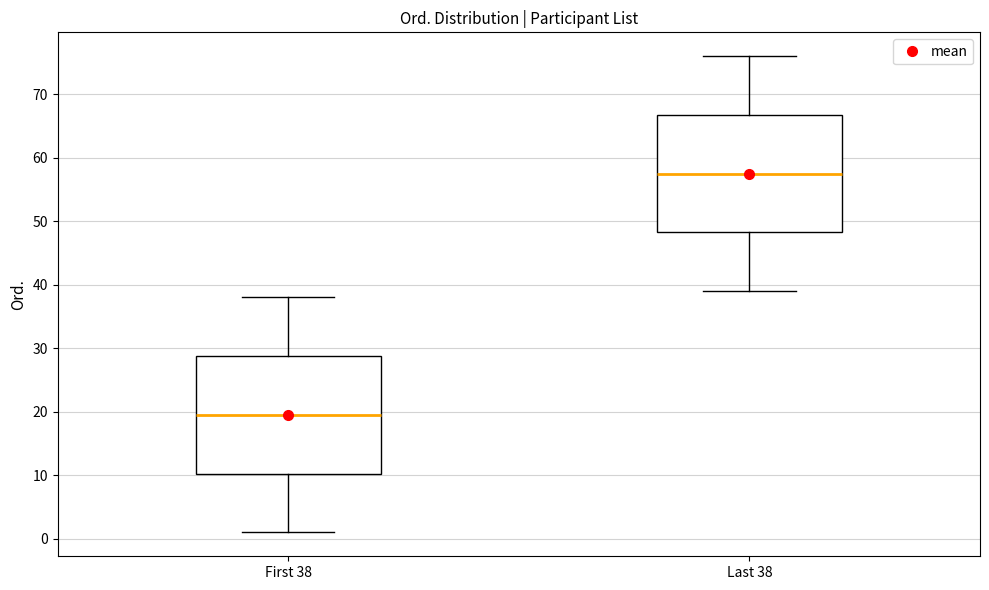

Reading left to right, transcribe this box plot: for each box, give where its median line is, the range the box spans, and where its two whiskers end, as read against the y-axis. The values are not printed on the chart, so give them approximately, as read against the axis.

First 38: median 20, box 10 to 29, whiskers 1 to 38
Last 38: median 58, box 48 to 67, whiskers 39 to 76